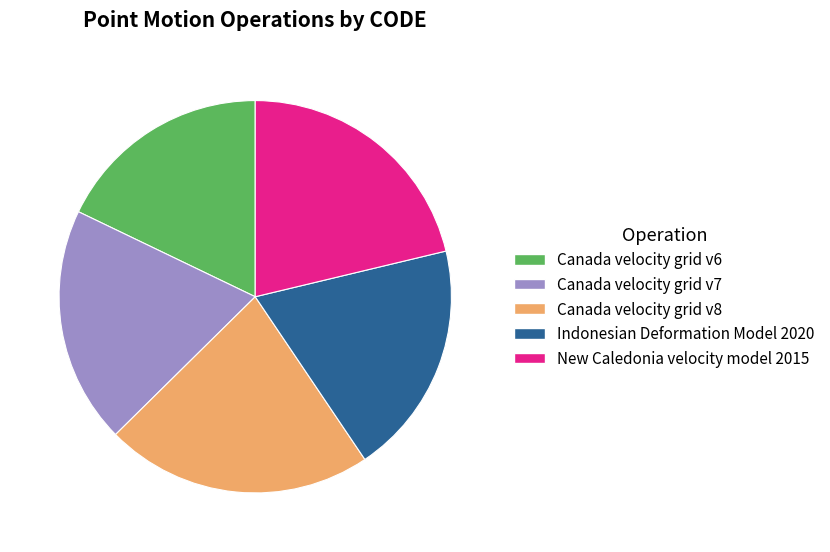

Is Canada velocity grid v6 the majority of the pie?

No